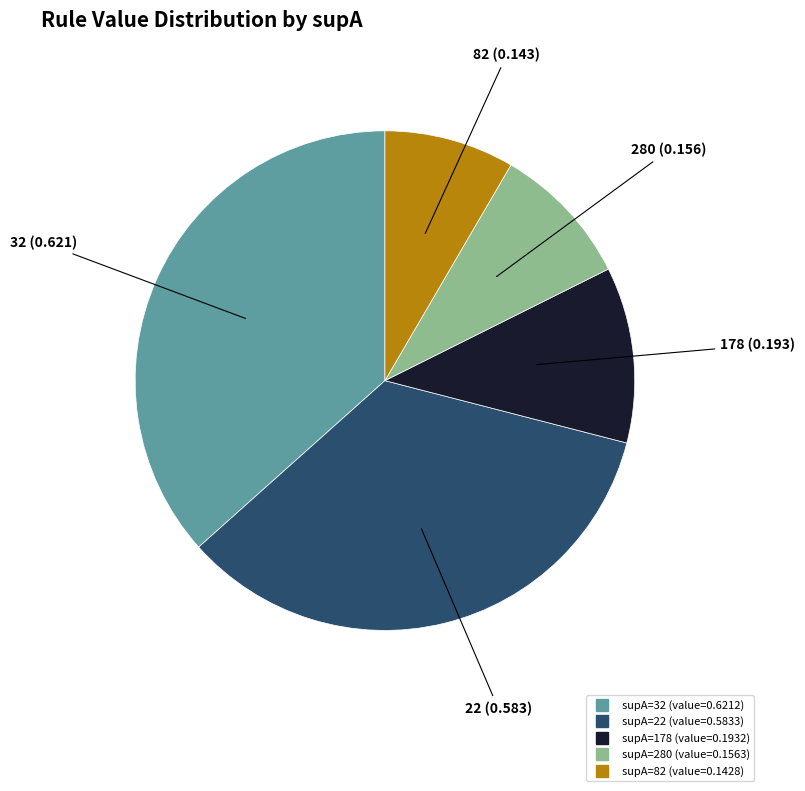

Does any single category account for the majority?

No